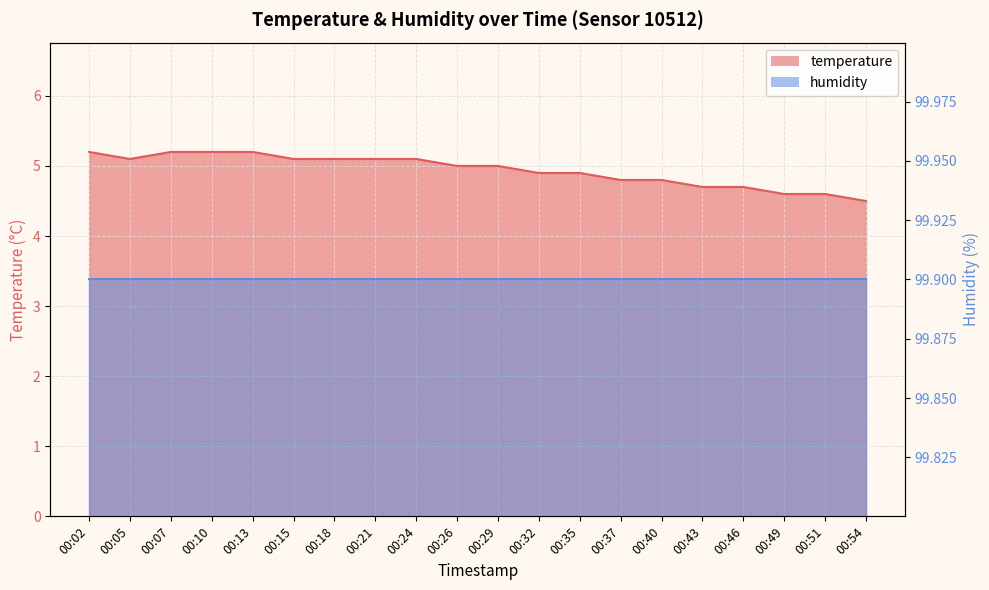

What is the greatest value displayed?

5.2